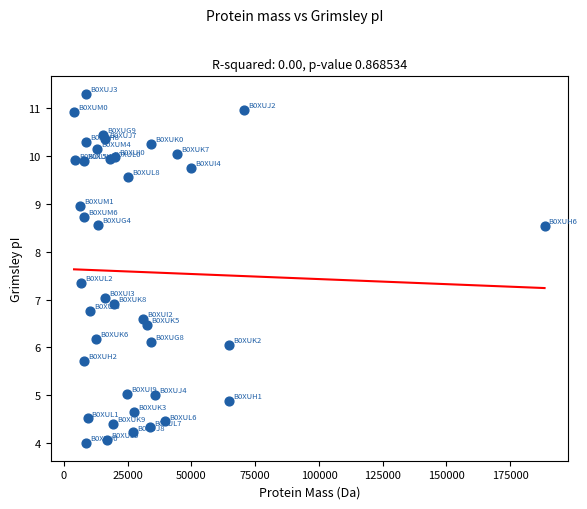

What is the range of Y values (max minus min)?

7.3